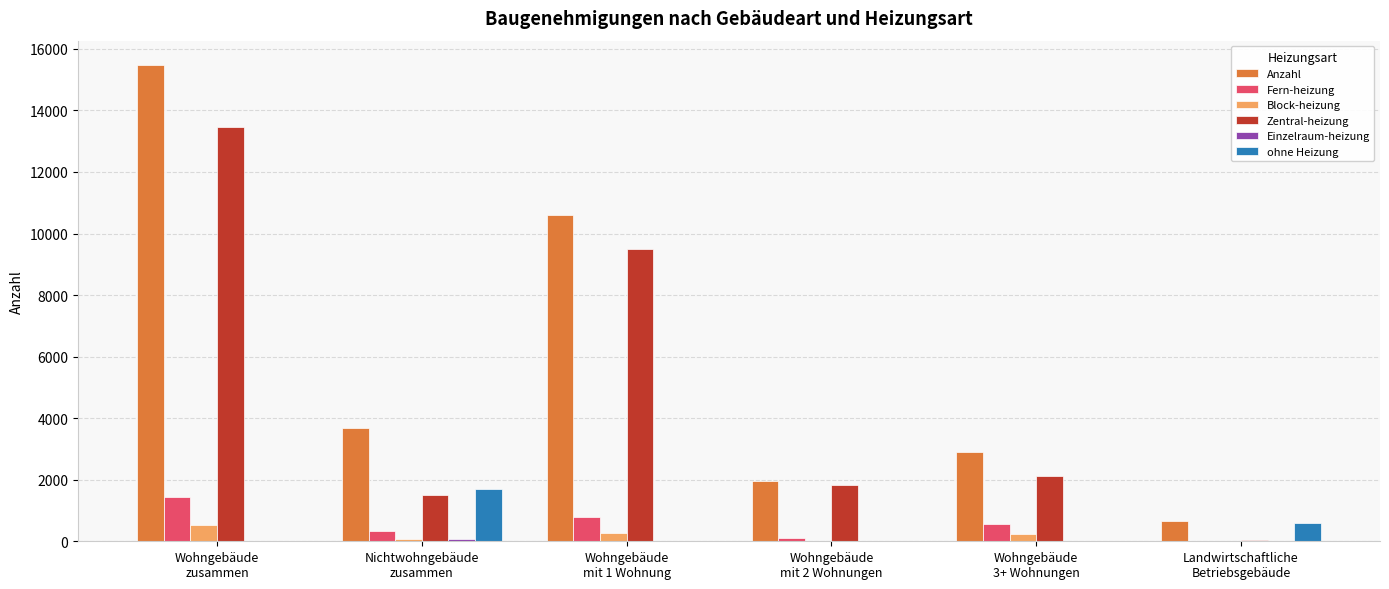

Are the bars horizontal?

No